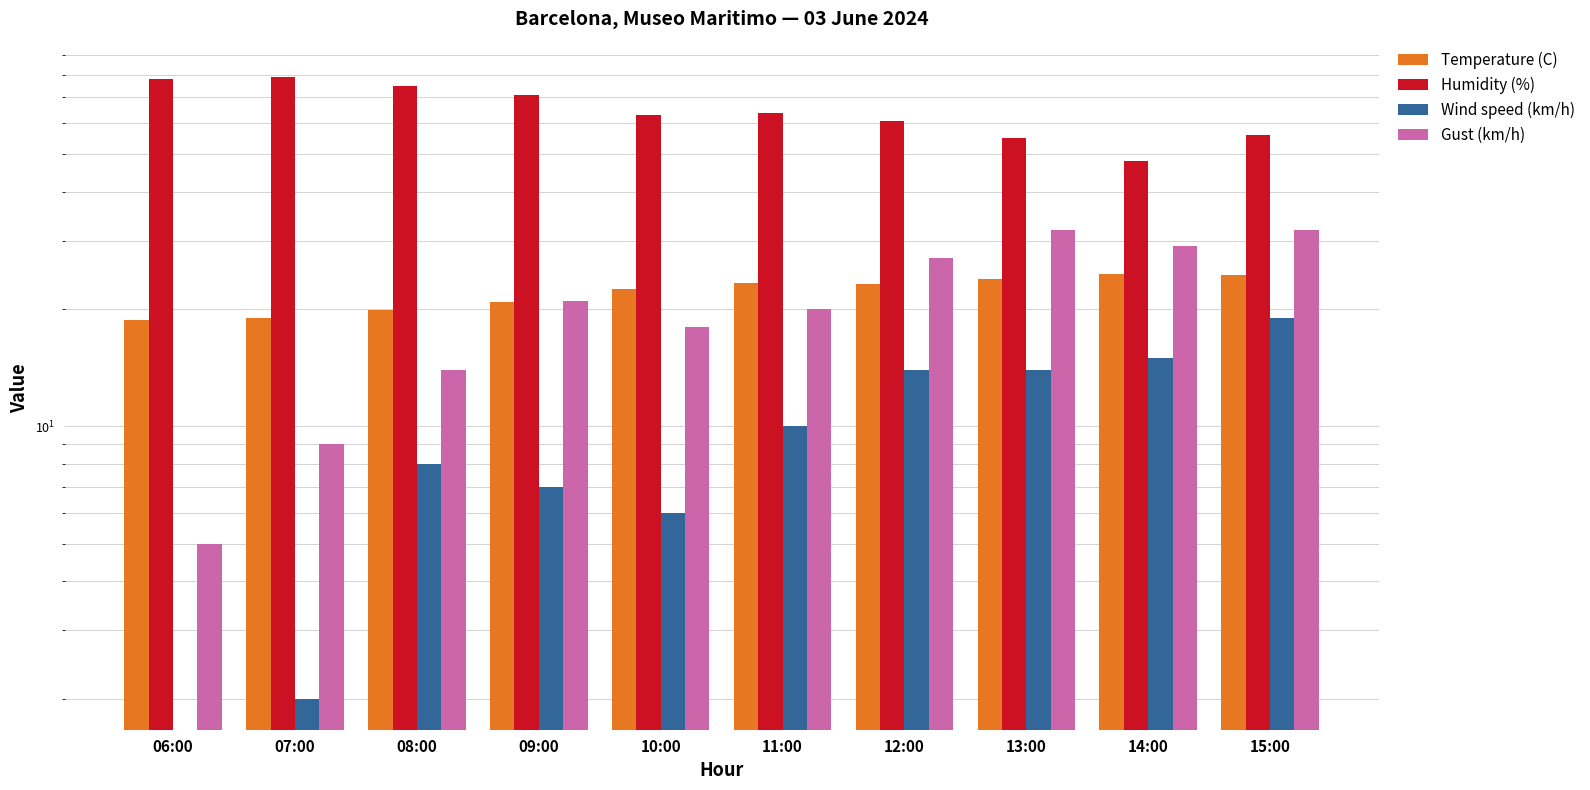

At which category is the sum across all series the highest?

15:00